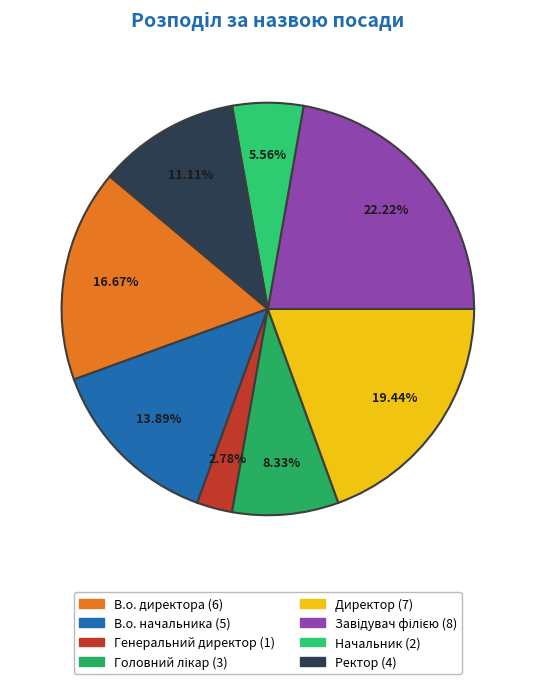

Rank the categories by value from lowest to highest.

Генеральний директор, Начальник, Головний лікар, Ректор, В.о. начальника, В.о. директора, Директор, Завідувач філією